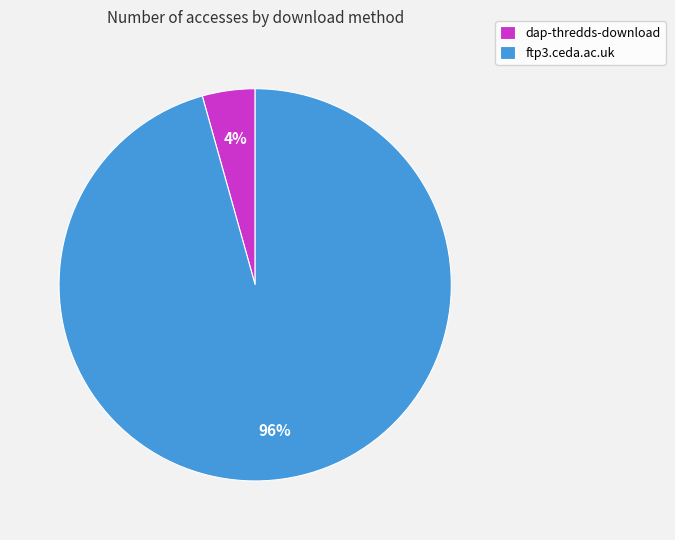

Is it true that ftp3.ceda.ac.uk is 96% of the pie?

True